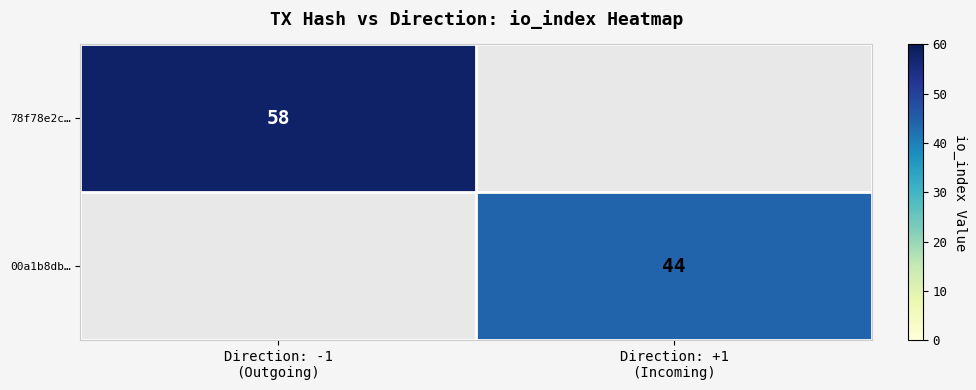

At how many categories does at least one series exceed 46?

1